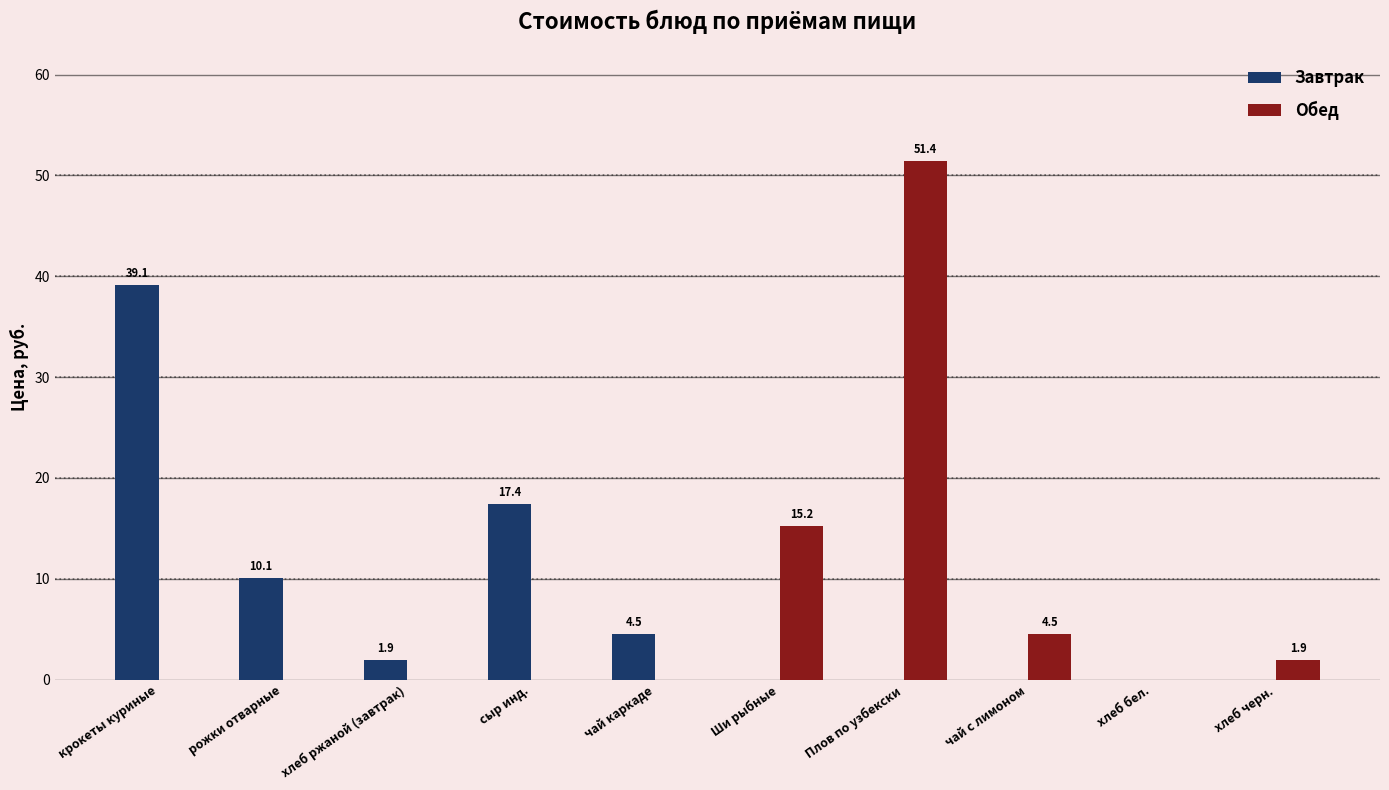

What is the maximum value shown in the chart?

51.4